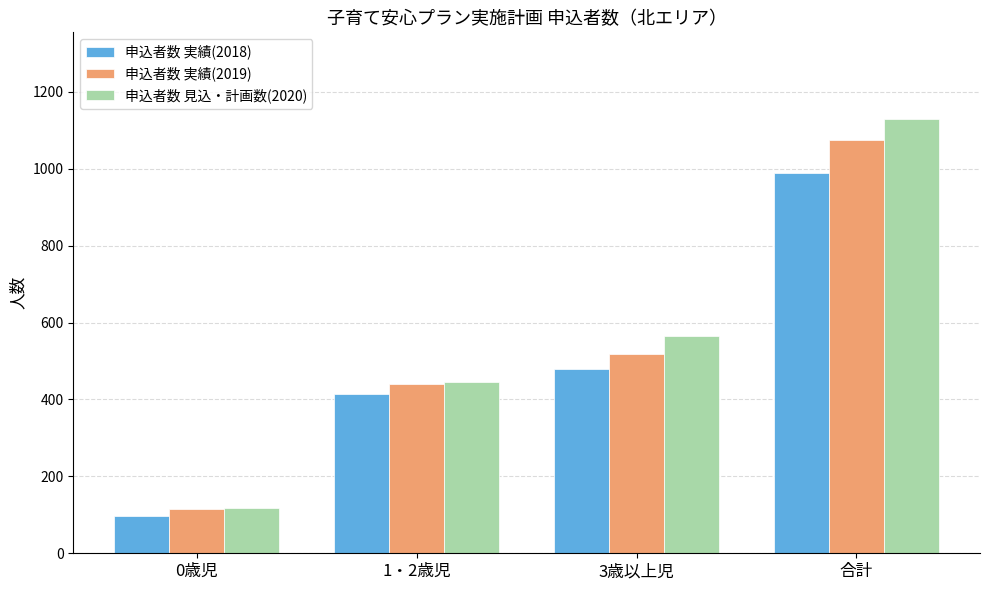

What is the sum of all 申込者数 実績(2018) values?

1980